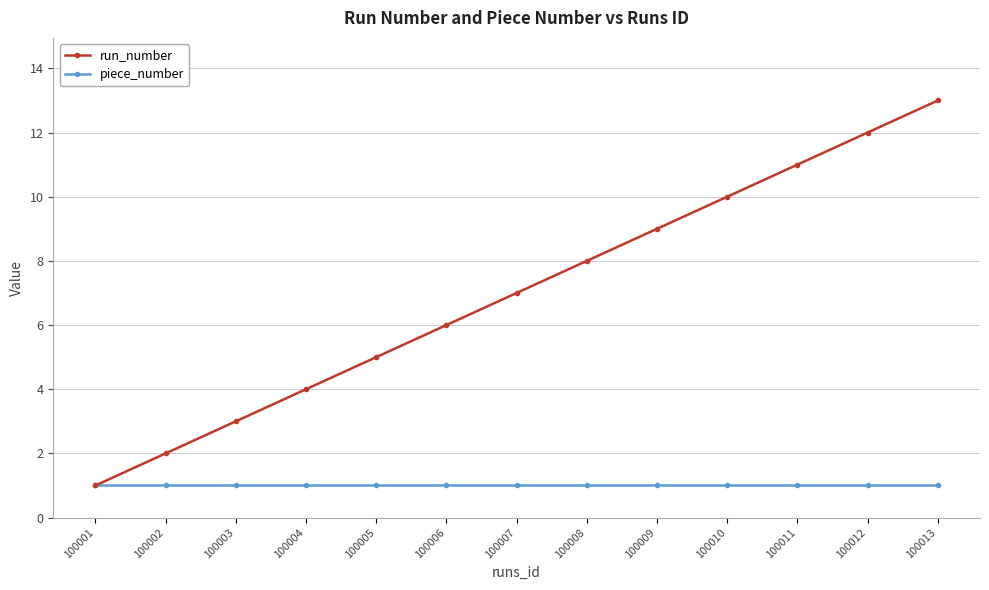

The run_number series shows 18 at 100013. True or false?

False